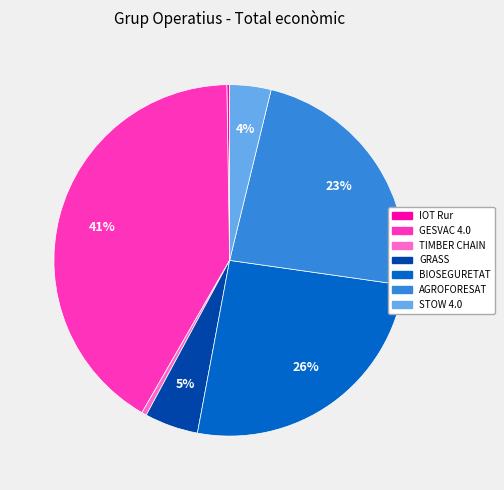

Is TIMBER CHAIN the majority of the pie?

No